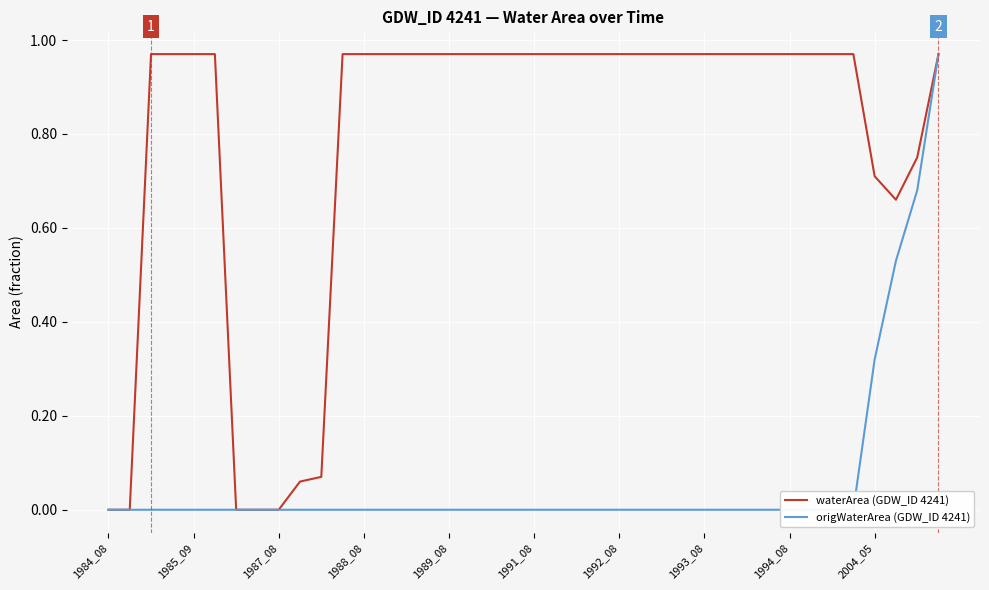

Reading right to left, what are all the values shown in this chart?

waterArea (GDW_ID 4241): 1.0	0.8	0.7	0.7	1.0	1.0	1.0	1.0	1.0	1.0	1.0	1.0	1.0	1.0	1.0	1.0	1.0	1.0	1.0	1.0	1.0	1.0	1.0	1.0	1.0	1.0	1.0	1.0	1.0	0.1	0.1	0.0	0.0	0.0	1.0	1.0	1.0	1.0	0.0	0.0
origWaterArea (GDW_ID 4241): 1.0	0.7	0.5	0.3	0.0	0.0	0.0	0.0	0.0	0.0	0.0	0.0	0.0	0.0	0.0	0.0	0.0	0.0	0.0	0.0	0.0	0.0	0.0	0.0	0.0	0.0	0.0	0.0	0.0	0.0	0.0	0.0	0.0	0.0	0.0	0.0	0.0	0.0	0.0	0.0